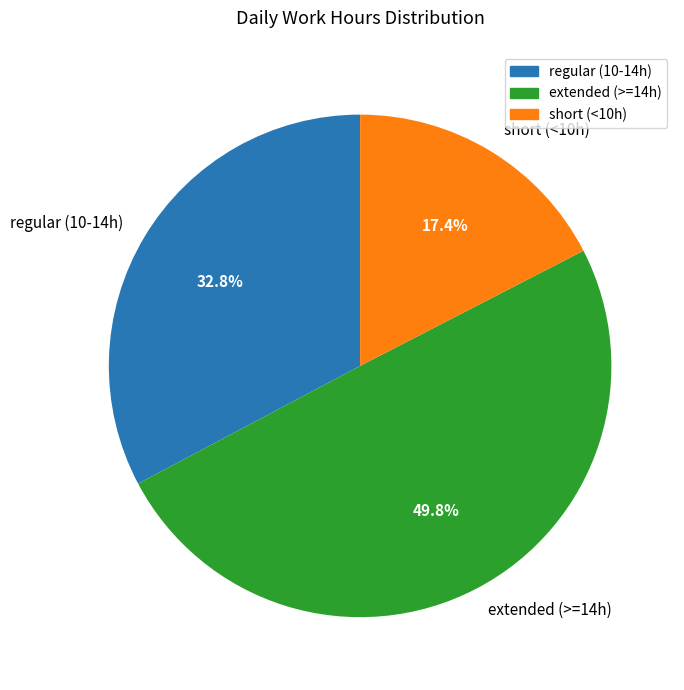

Which slice is the largest?

extended (>=14h)